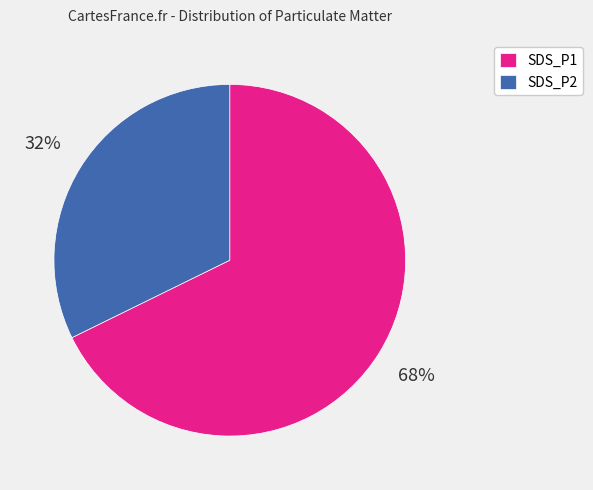

Approximately how many times larger is the value at SDS_P2 compared to SDS_P1?

0.5